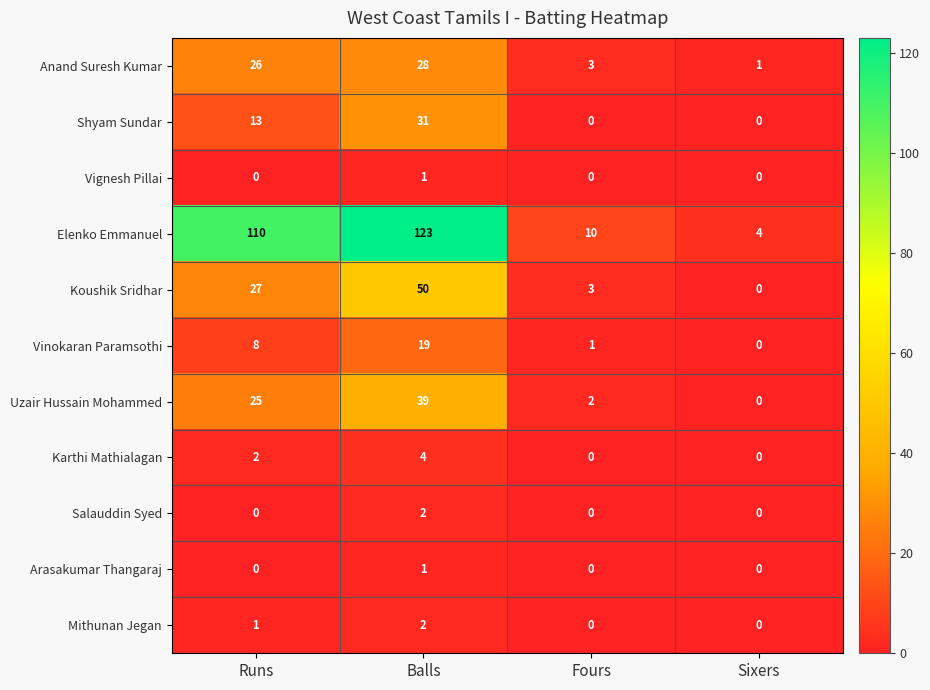

Where is Uzair Hussain Mohammed nearest to the value 19?

Runs